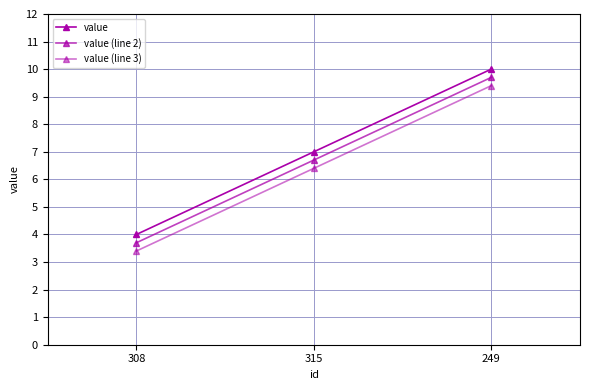

Which category has the highest value in the value (line 3) series?

249